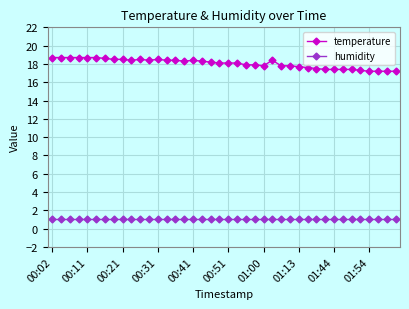

Is this an area chart (filled region under the line)?

No